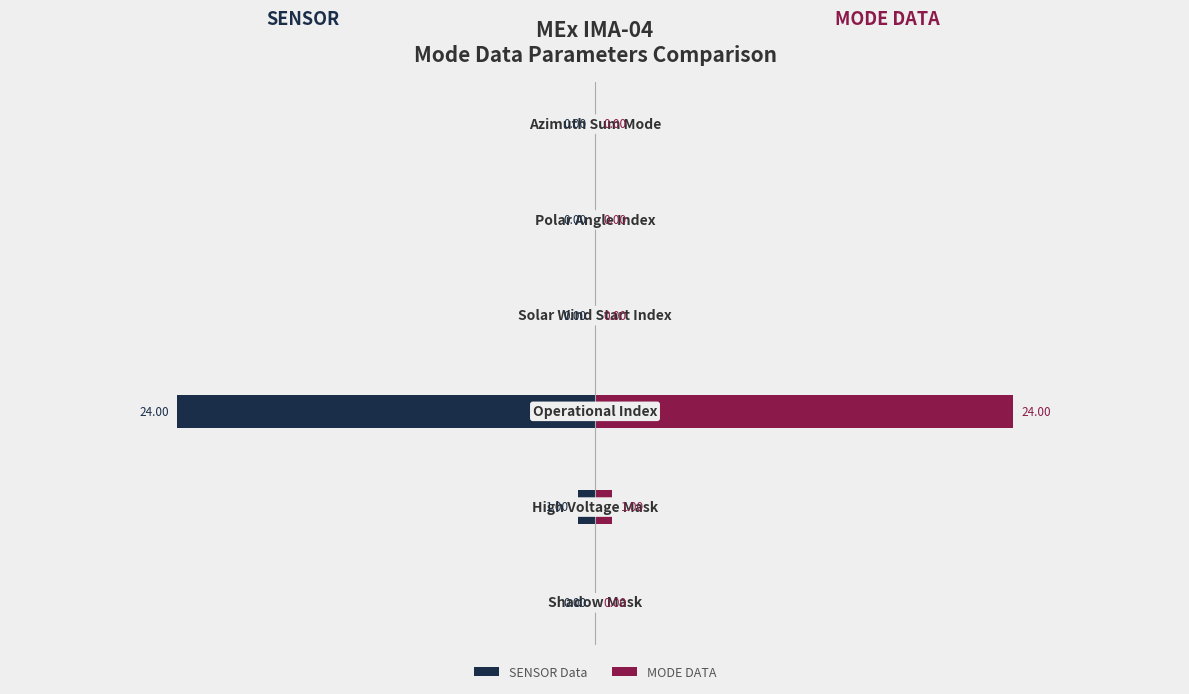

What are all the series names shown in the legend?

SENSOR Data, MODE DATA